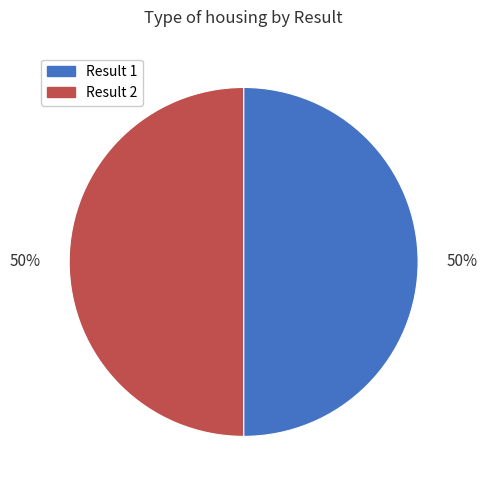

Count the number of slices in the pie.

2